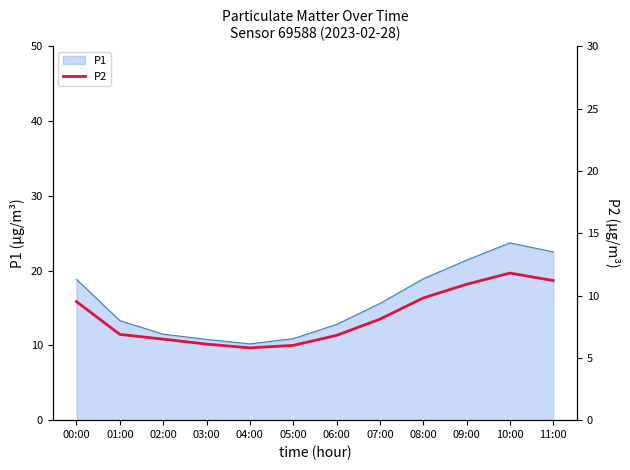

At which category does the chart reach its minimum across all series?

04:00